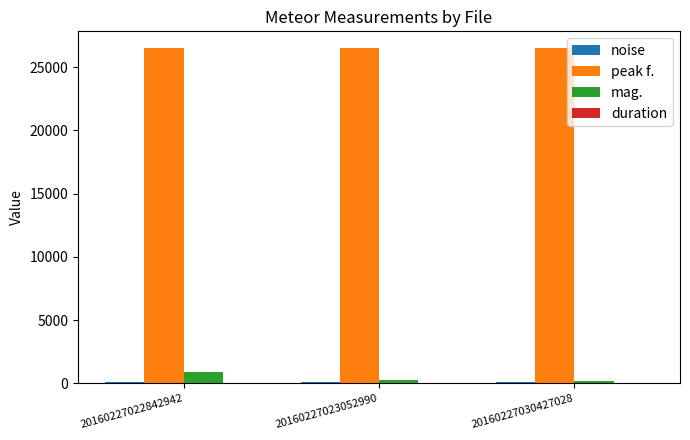

Which series has the largest total across all categories?

peak f.